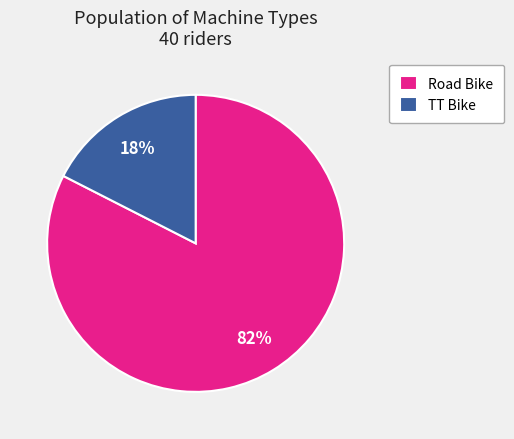

What percentage is the Road Bike slice, to the nearest percent?

82%